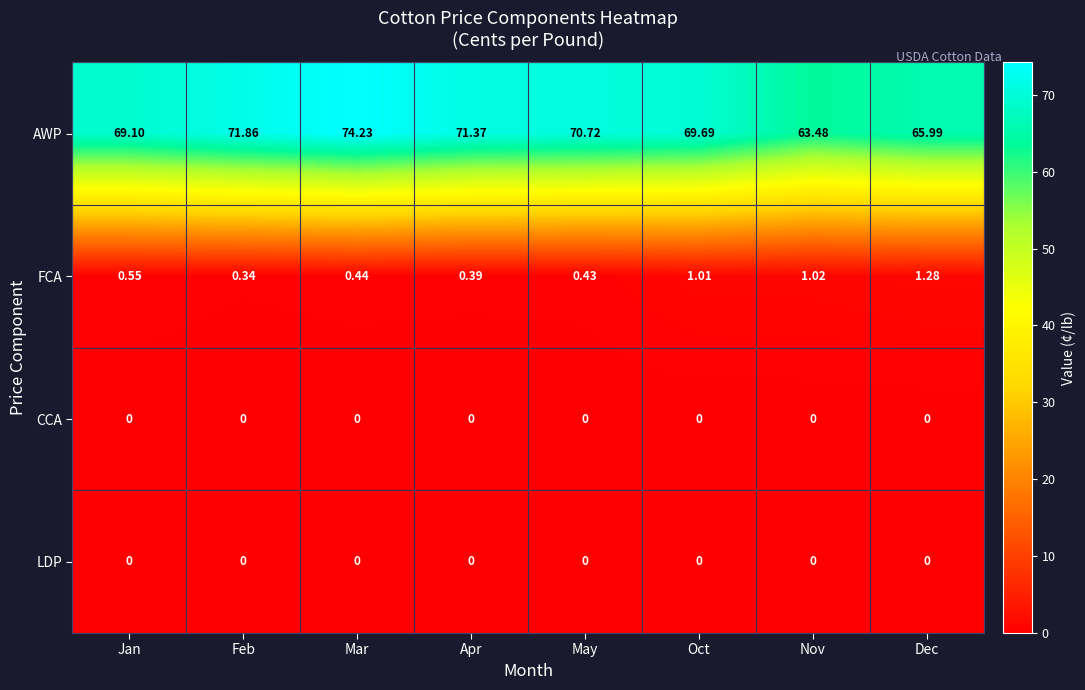

Which series has the widest spread of values?

AWP